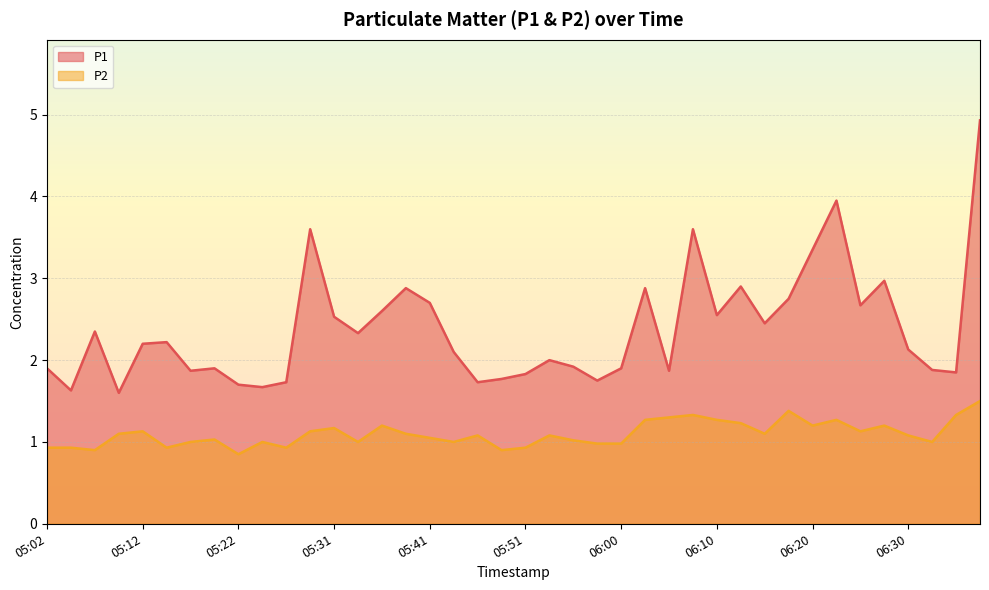

Between 06:08 and 05:56, which is larger?

06:08